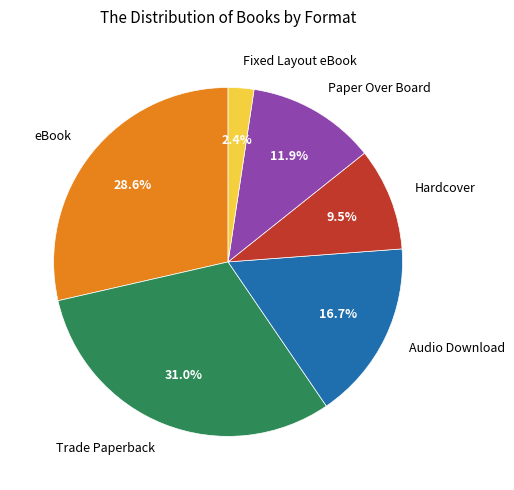

To the nearest percent, what is the difference between the largest and smallest slice percentages?

29%